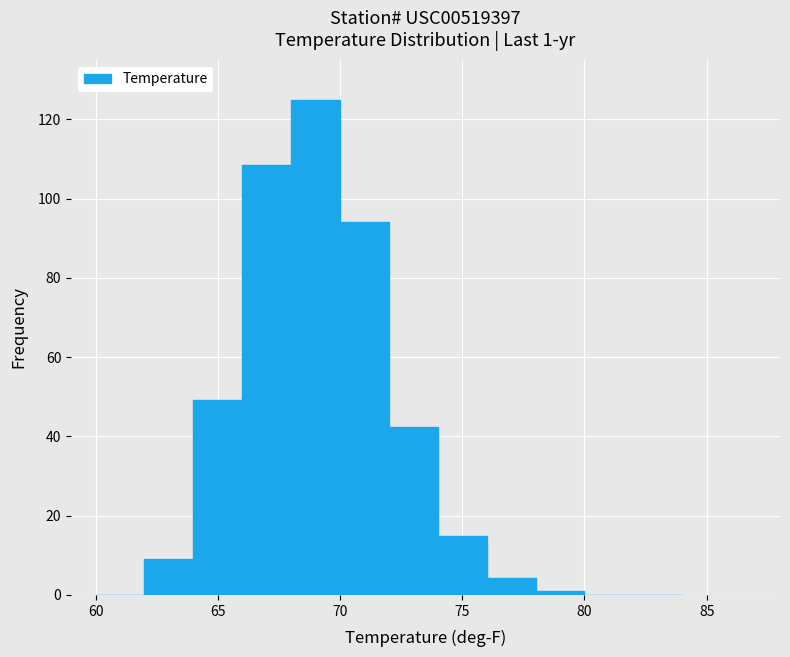

How tall is the bar that spans 76 to 78 on the x-axis? The values are not printed on the chart, so give them approximately, as read against the axis.

4